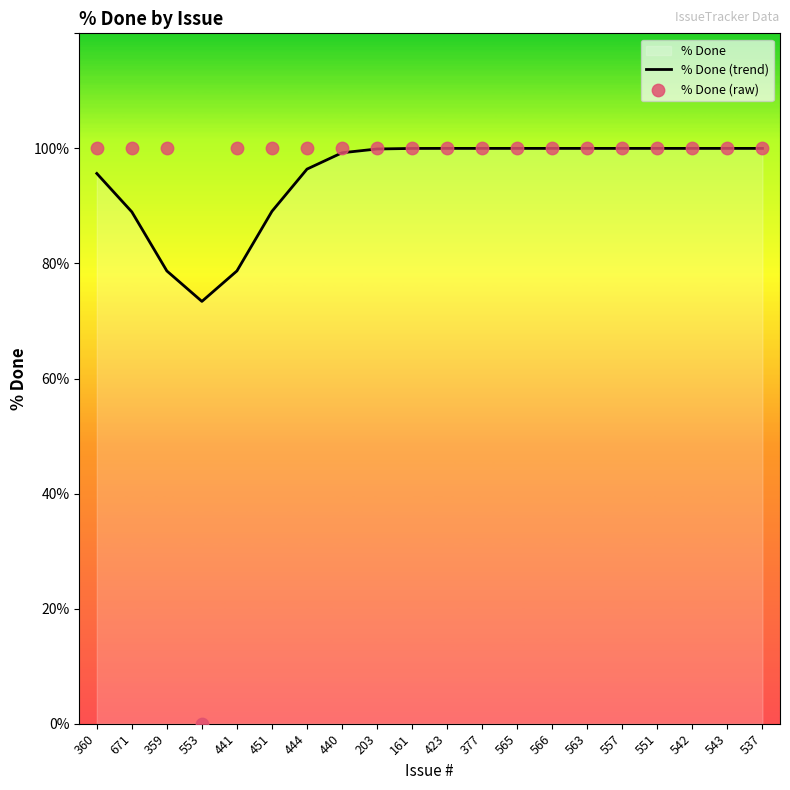

Which series reaches the minimum Y coordinate?

% Done (raw)